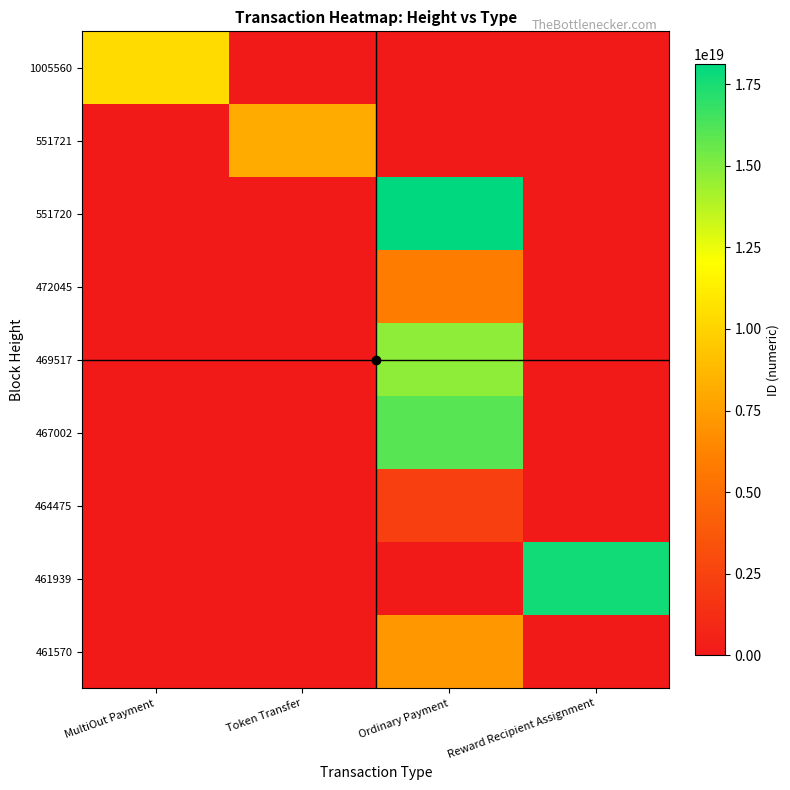

Reading left to right, list all the values displayed in this chart.

1005560: MultiOut Payment=10368102869149106176	Token Transfer=0	Ordinary Payment=0	Reward Recipient Assignment=0
551721: MultiOut Payment=0	Token Transfer=8124279134656147456	Ordinary Payment=0	Reward Recipient Assignment=0
551720: MultiOut Payment=0	Token Transfer=0	Ordinary Payment=18107485082961205248	Reward Recipient Assignment=0
472045: MultiOut Payment=0	Token Transfer=0	Ordinary Payment=5876109086066178048	Reward Recipient Assignment=0
469517: MultiOut Payment=0	Token Transfer=0	Ordinary Payment=14779624626629392384	Reward Recipient Assignment=0
467002: MultiOut Payment=0	Token Transfer=0	Ordinary Payment=16014046800292272128	Reward Recipient Assignment=0
464475: MultiOut Payment=0	Token Transfer=0	Ordinary Payment=2304809612047575552	Reward Recipient Assignment=0
461939: MultiOut Payment=0	Token Transfer=0	Ordinary Payment=0	Reward Recipient Assignment=17630370569440202752
461570: MultiOut Payment=0	Token Transfer=0	Ordinary Payment=7212603594174983168	Reward Recipient Assignment=0